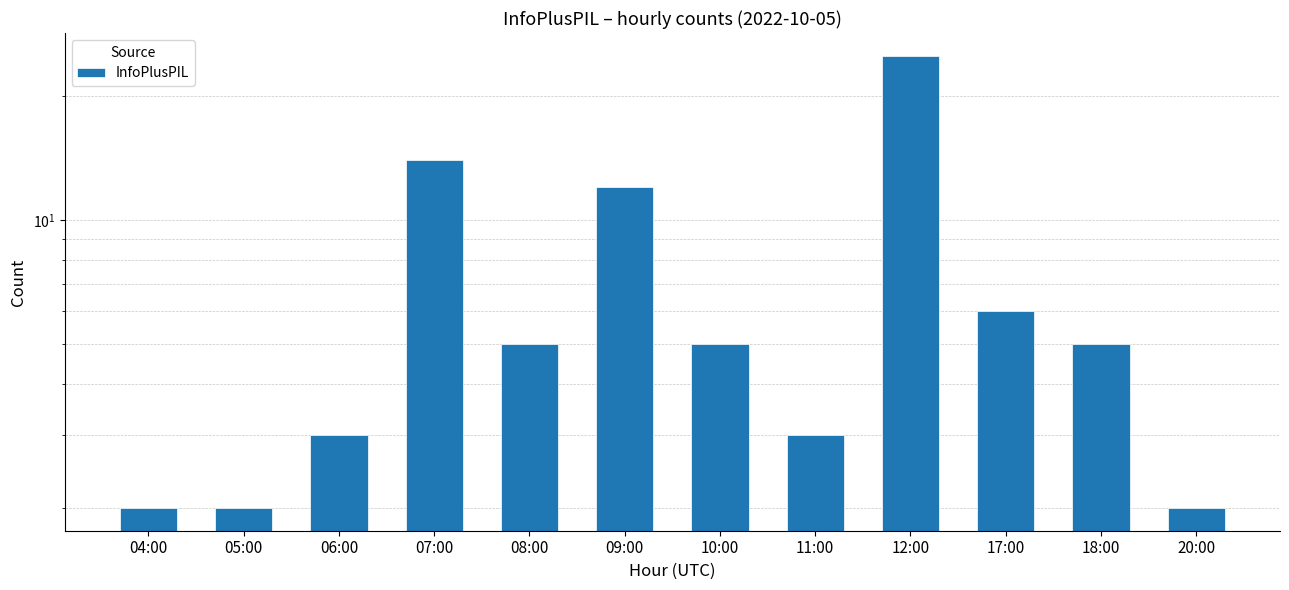

True or false: the data shows 1 at 04:00.

False